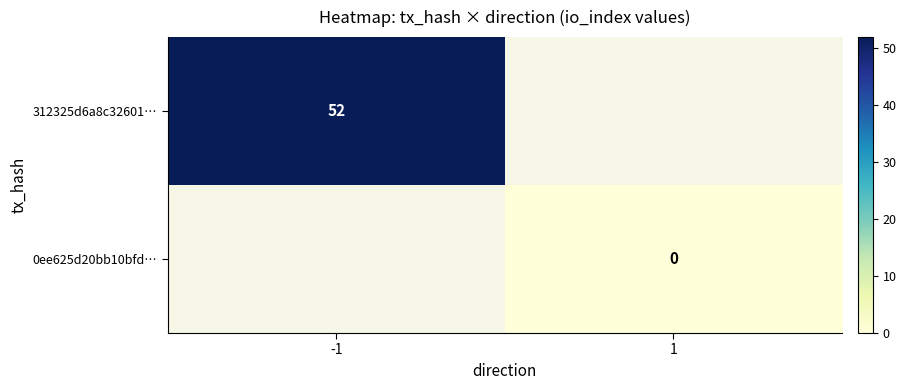

The 312325d6a8c32601… series shows 52 at -1. True or false?

True